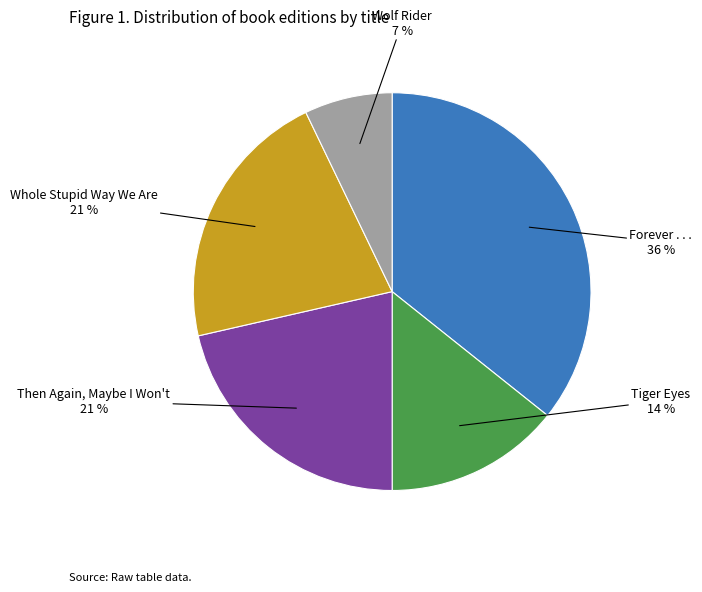

Does any single category account for the majority?

No